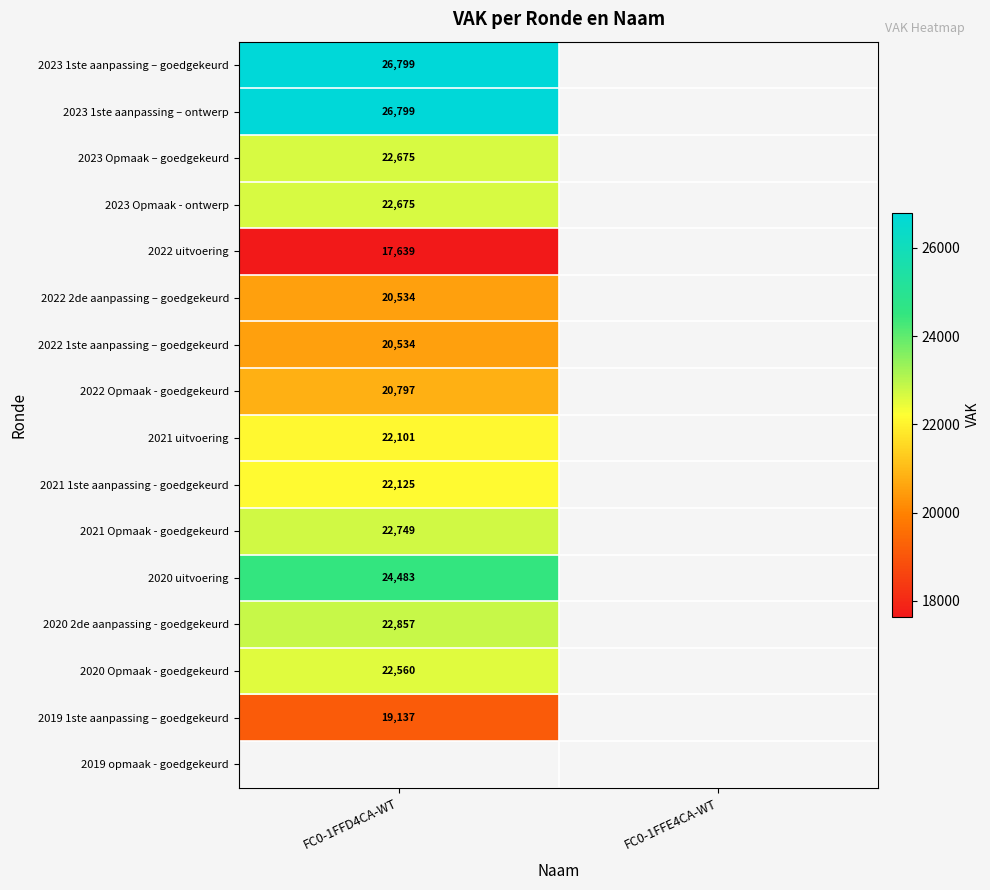

Is the value of 2020 uitvoering at FC0-1FFD4CA-WT greater than the value of 2020 Opmaak - goedgekeurd at FC0-1FFD4CA-WT?

Yes